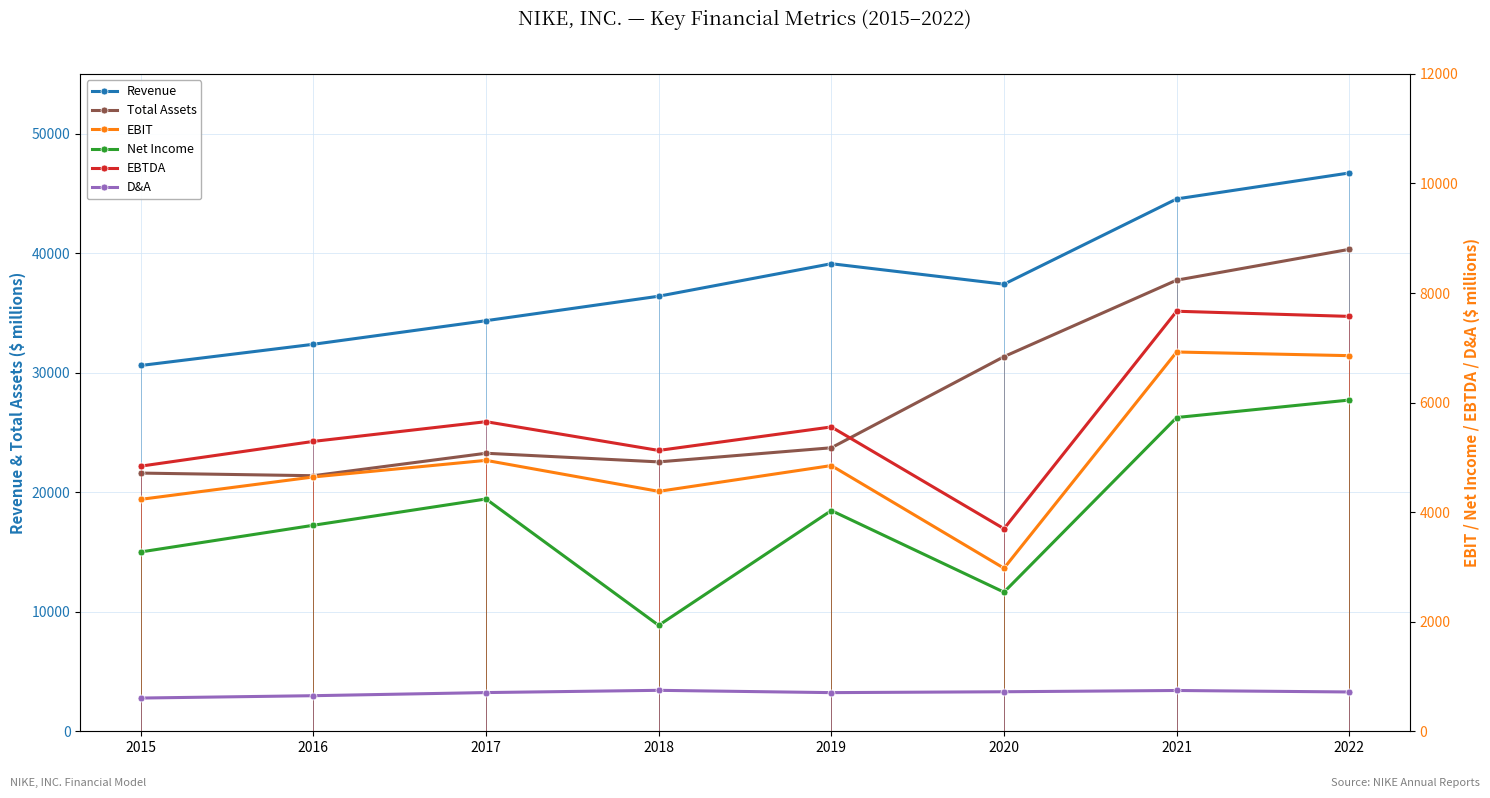

What is the sum of the Net Income values at 2019 and 2022?

10075